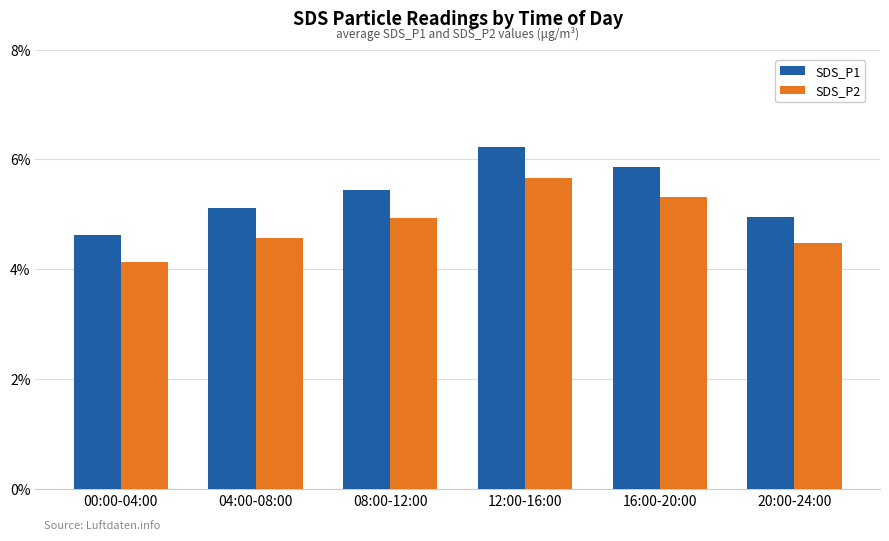

What are all the series names shown in the legend?

SDS_P1, SDS_P2